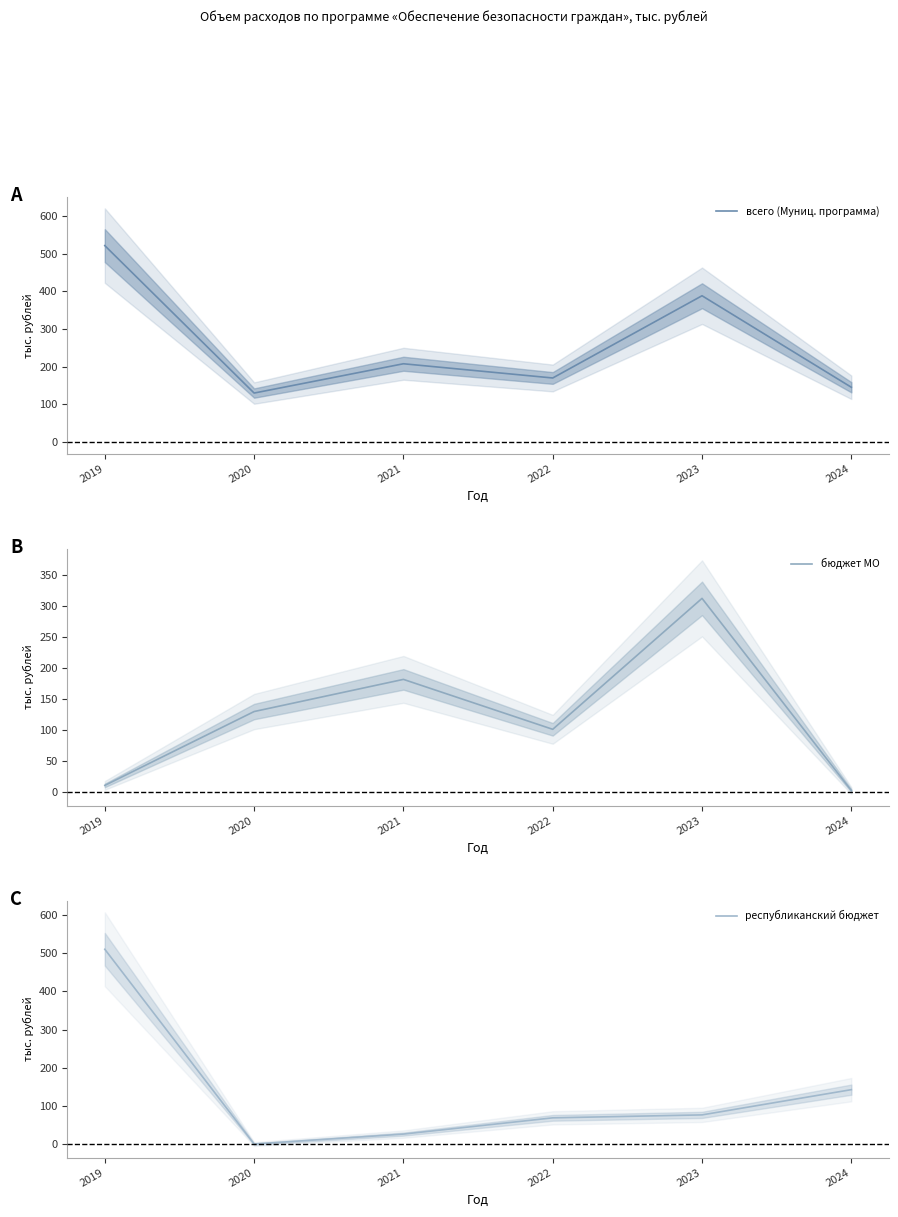

How many lines are shown in the chart?

3